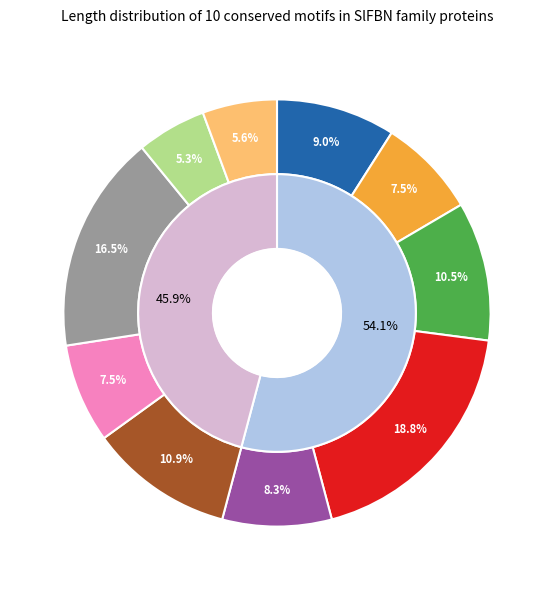

What is the change in value from Motif4 to Motif5?

-28